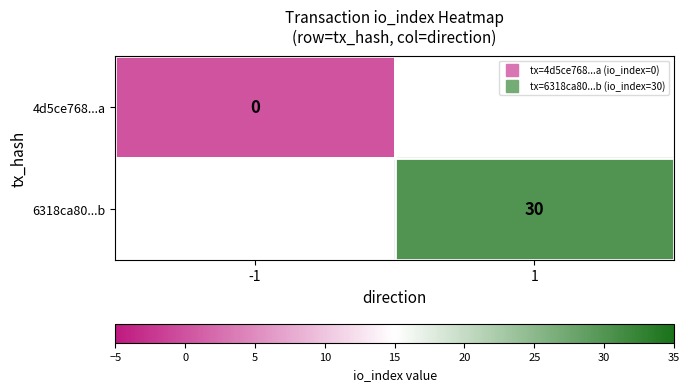

How many data points does each series have?

2